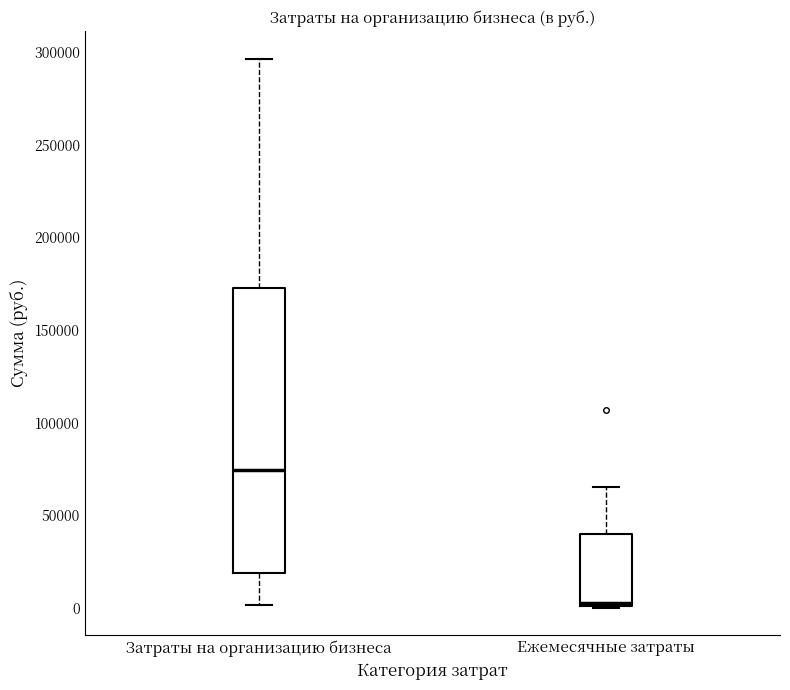

Where is the lower edge of the box for Затраты на организацию бизнеса on the y-axis? The values are not printed on the chart, so give them approximately, as read against the axis.

20000